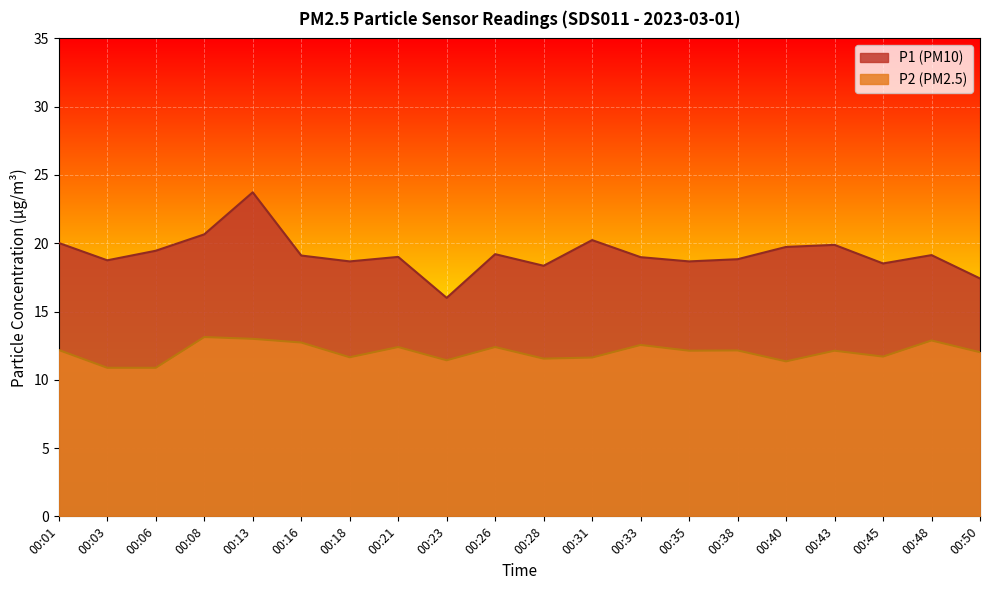

True or false: P2 has a value of 12.4 at 00:21.

True